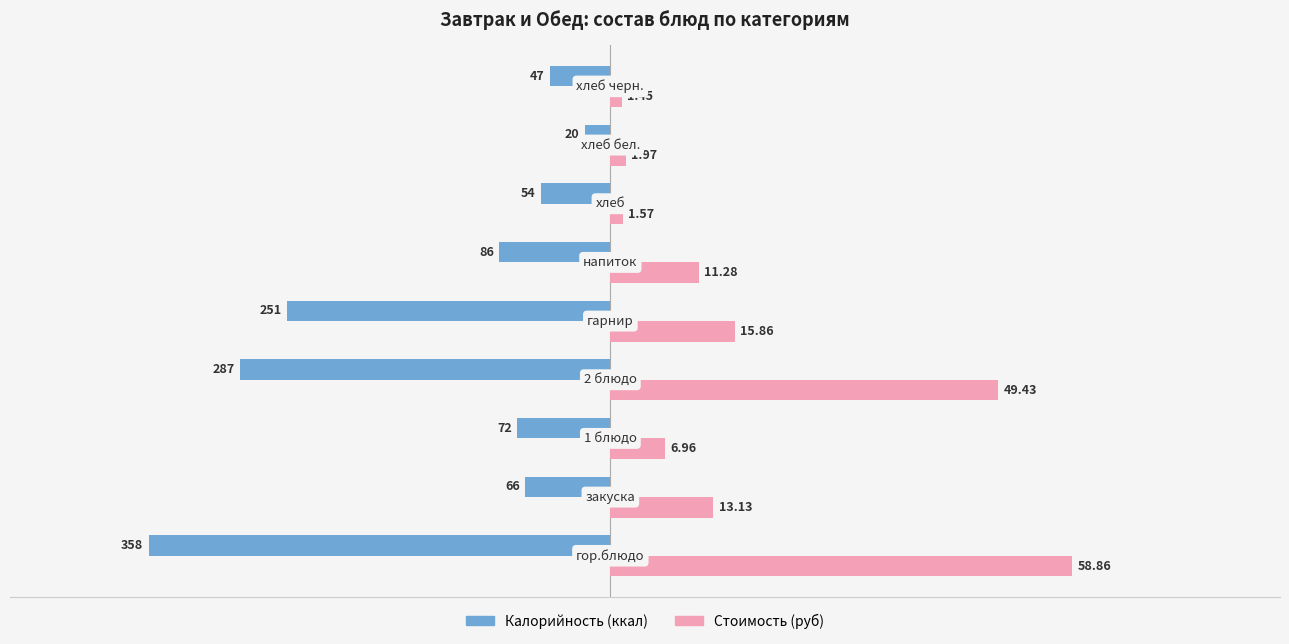

What position from the left is 0?

4